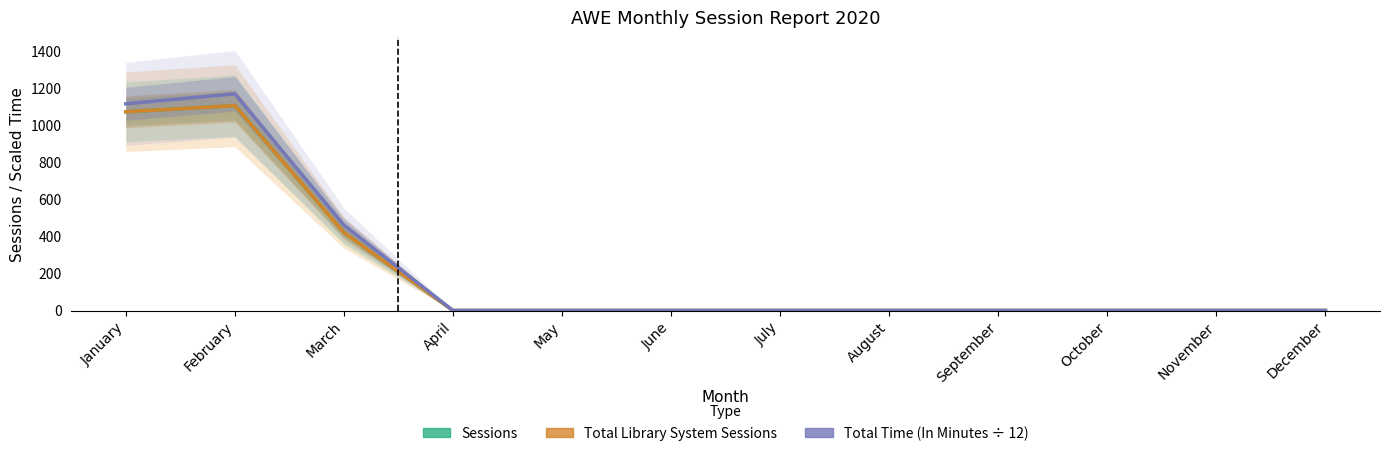

Is it true that Total Library System Sessions equals -399.7 at August?

False